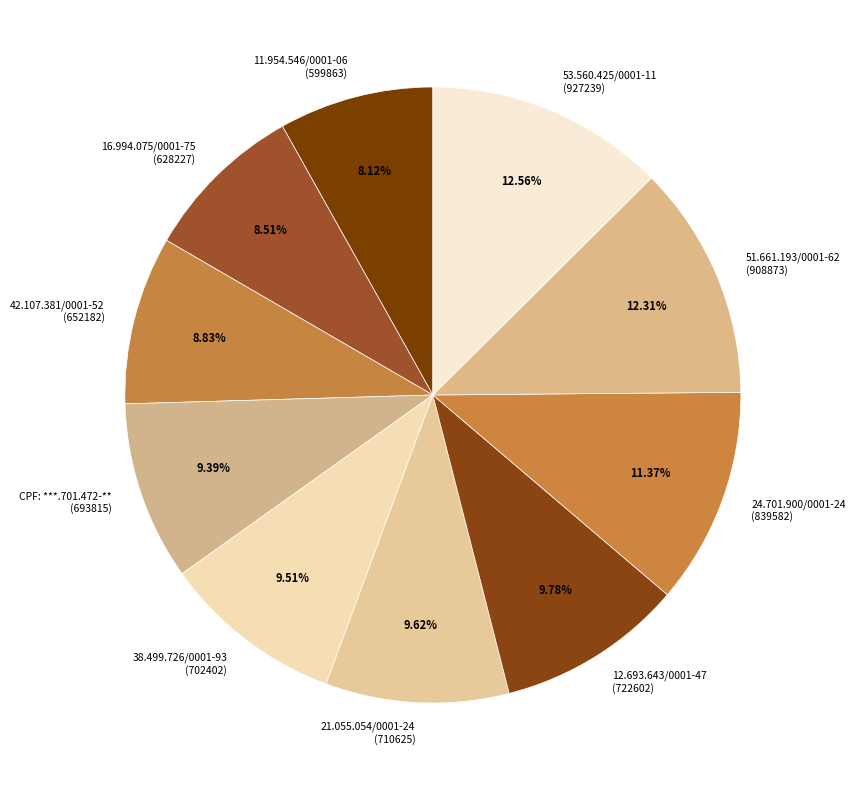

Is there any slice that represents more than half of the pie?

No